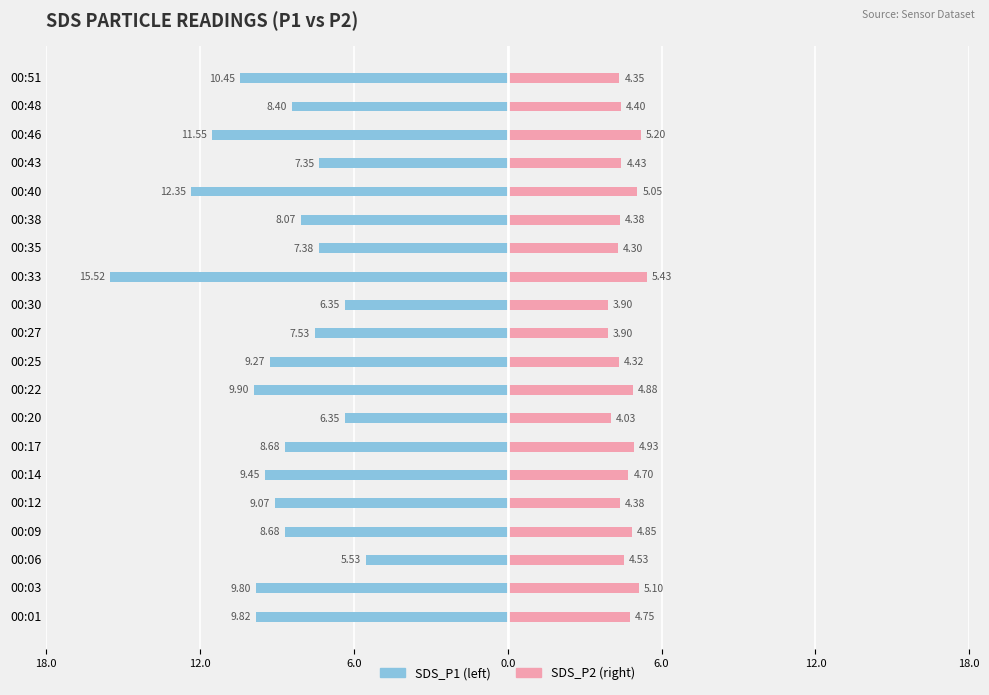

Reading right to left, list all the values displayed in this chart.

SDS_P1: -10.4	-8.4	-11.6	-7.3	-12.3	-8.1	-7.4	-15.5	-6.3	-7.5	-9.3	-9.9	-6.3	-8.7	-9.4	-9.1	-8.7	-5.5	-9.8	-9.8
SDS_P2: 4.3	4.4	5.2	4.4	5.0	4.4	4.3	5.4	3.9	3.9	4.3	4.9	4.0	4.9	4.7	4.4	4.8	4.5	5.1	4.8